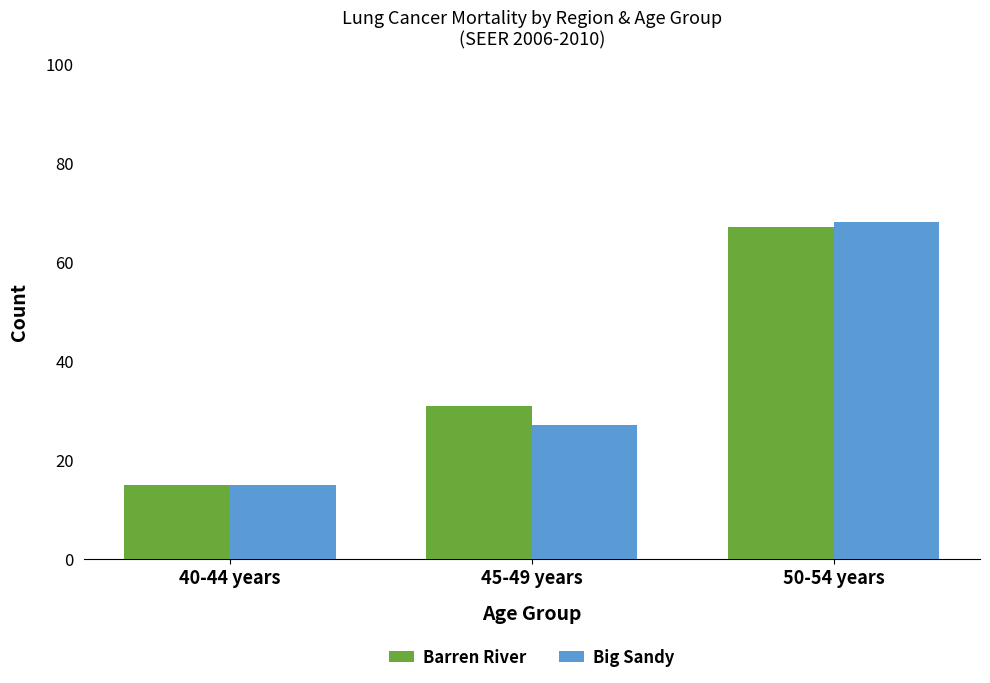

Reading left to right, list all the values displayed in this chart.

Barren River: 15	31	67
Big Sandy: 15	27	68